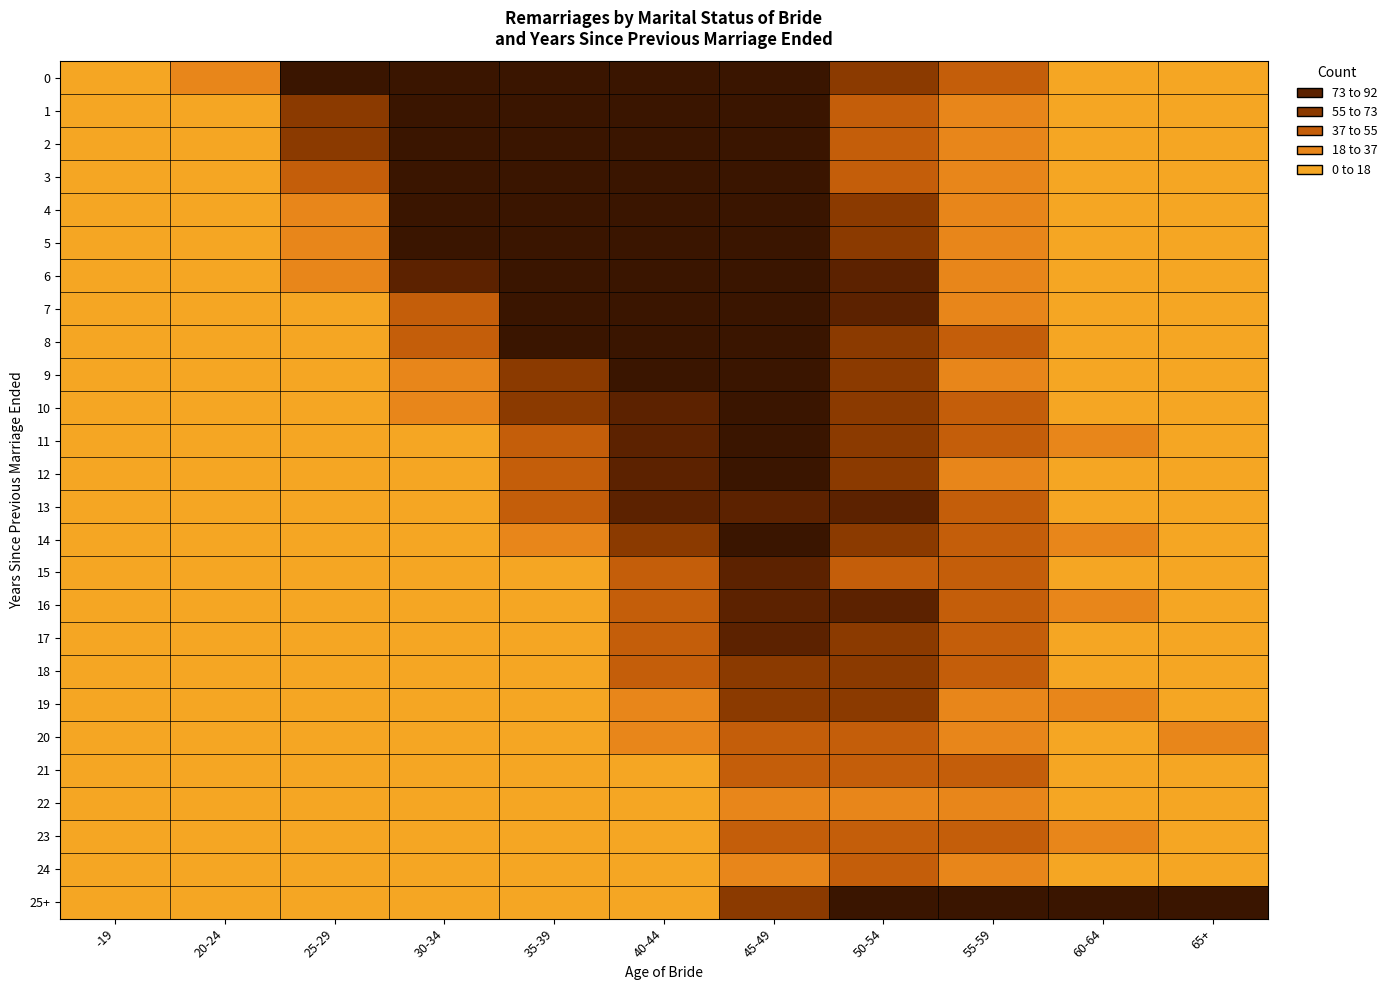

Which label corresponds to the smallest value in the chart?

-19